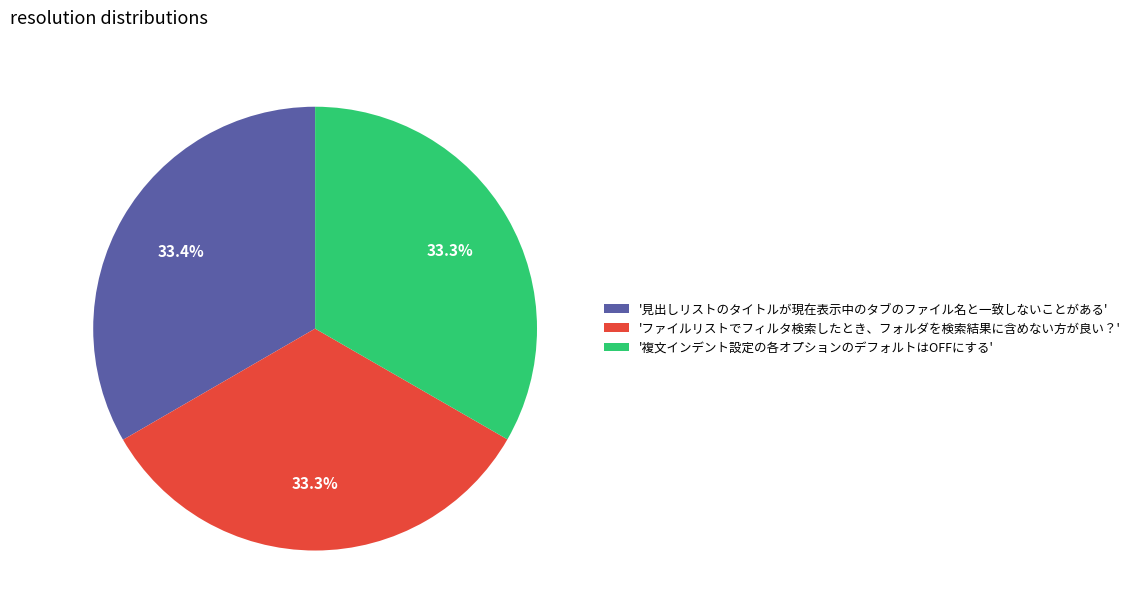

What percentage is NOT represented by '複文インデント設定の各オプションのデフォルトはOFFにする'?

66.7%